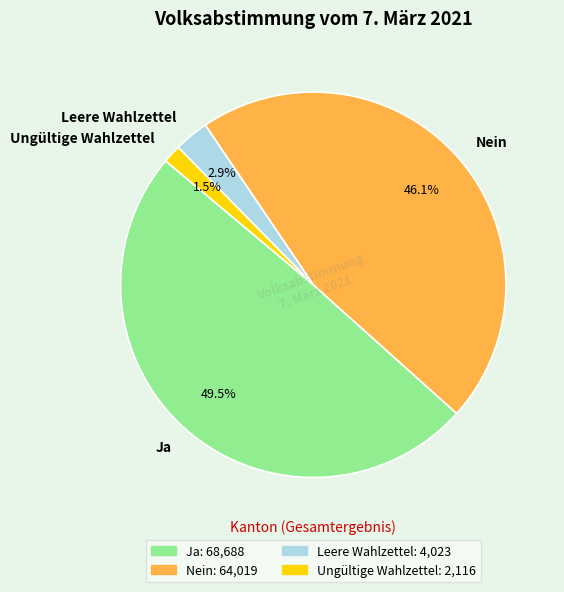

Is there any slice that represents more than half of the pie?

No